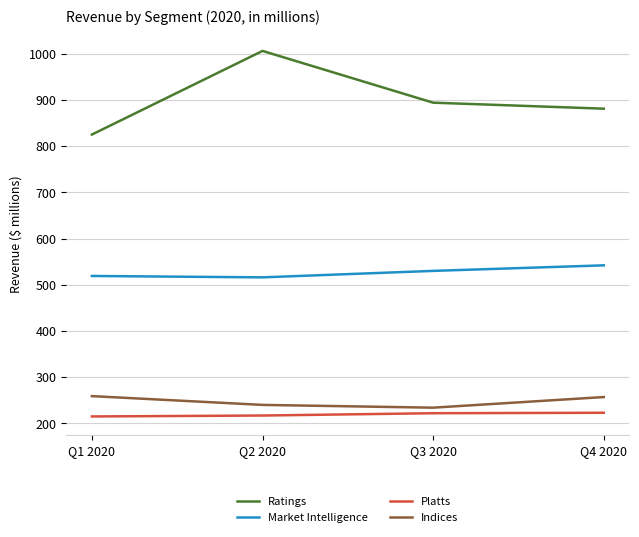

Rank the series at Q2 2020 from highest to lowest value.

Ratings, Market Intelligence, Indices, Platts